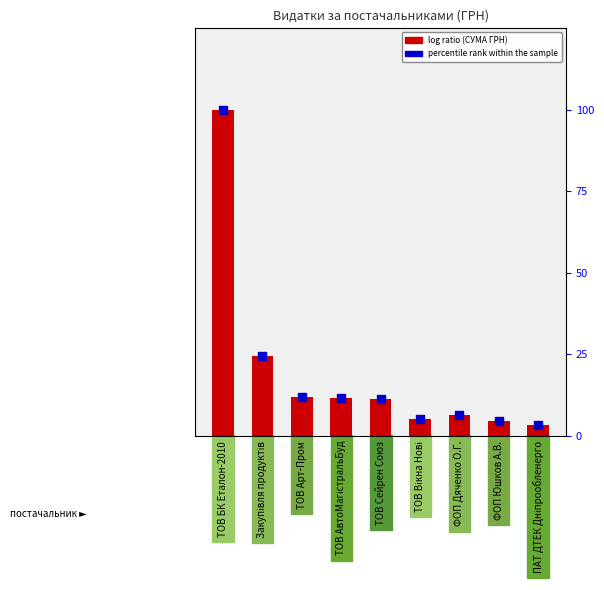

Which series has the largest Y range (max minus min)?

СУМА (ГРН)